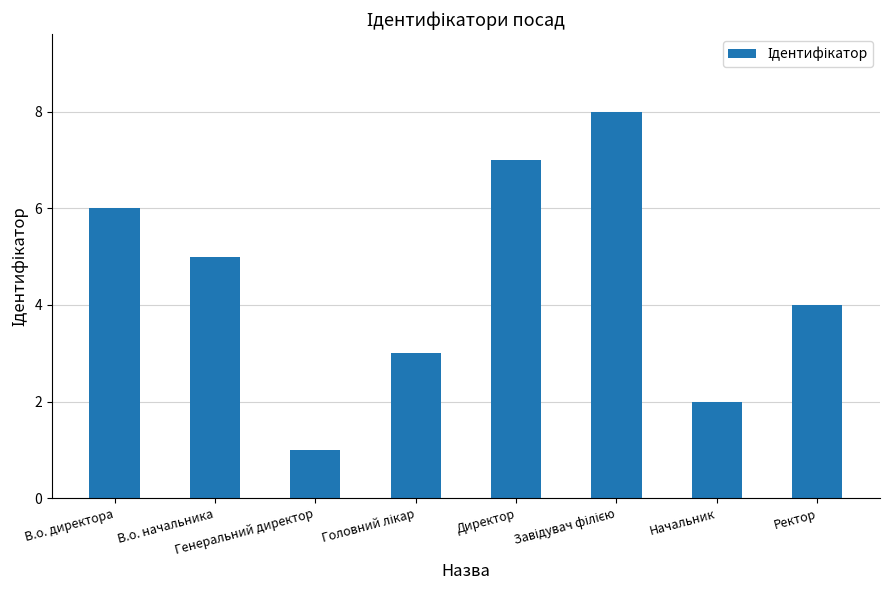

What is the sum of all values?

36